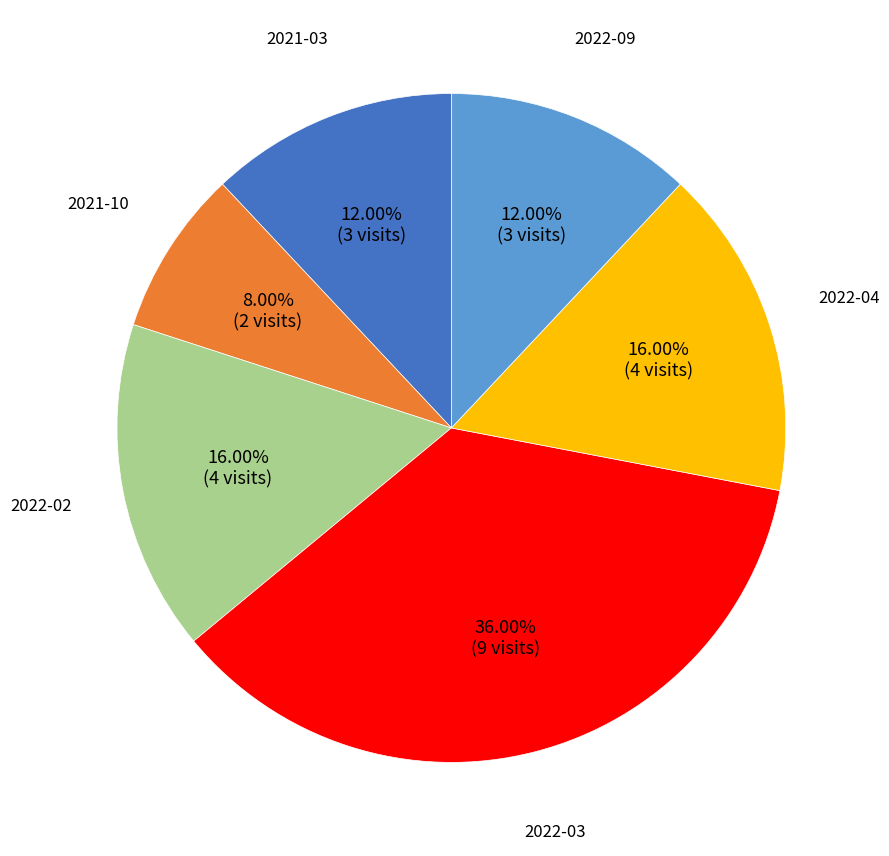

Does any single category account for the majority?

No